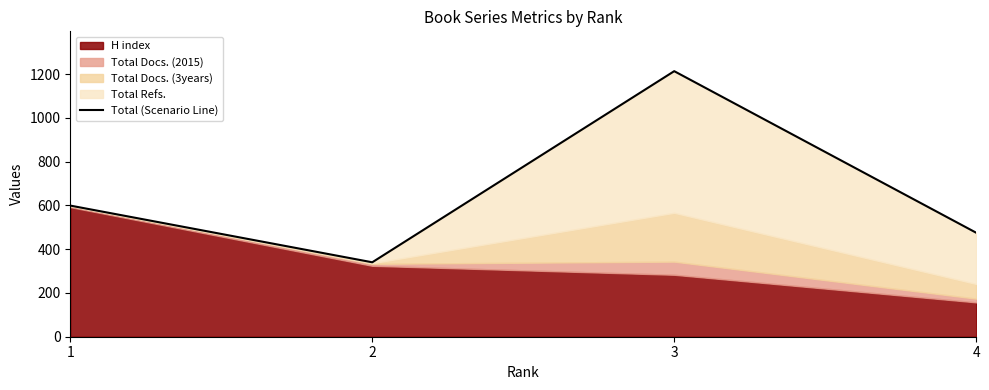

Reading left to right, list all the values displayed in this chart.

599	340	1213	475